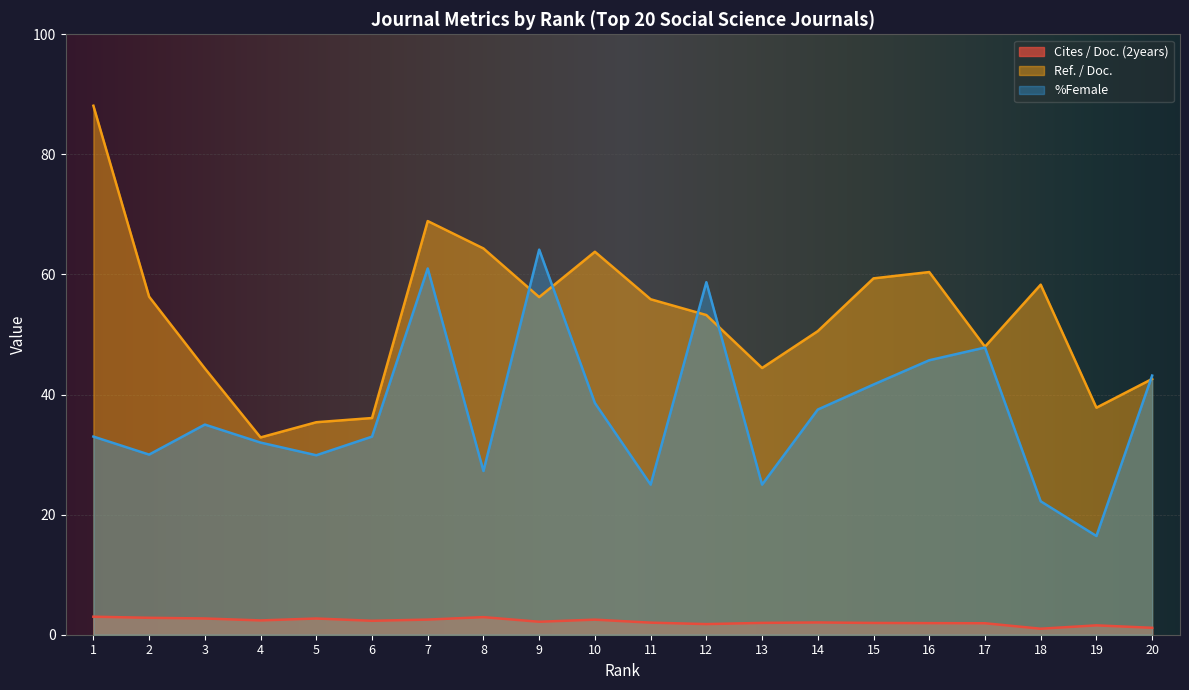

Which series has the largest range (max minus min)?

Ref. / Doc.